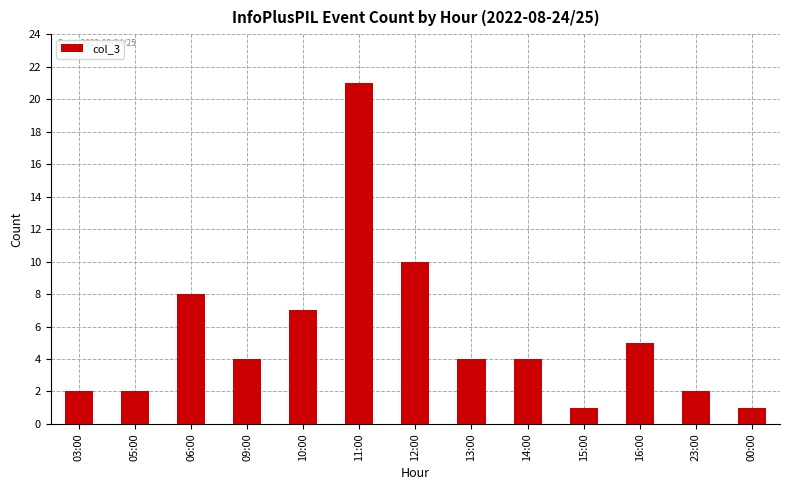

At which label is the value closest to 11?

12:00